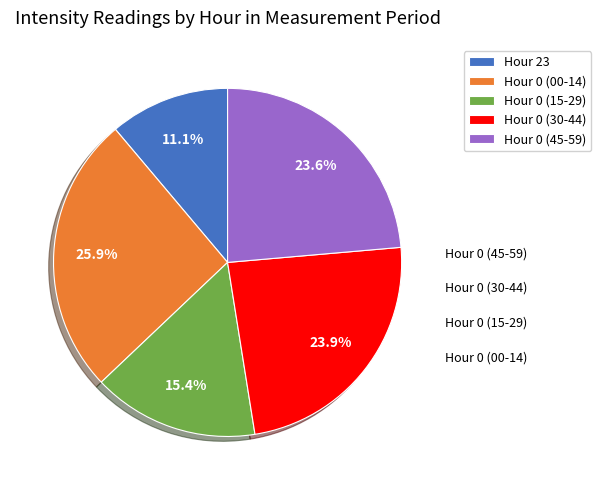

What is the smallest slice in the pie chart?

Hour 23